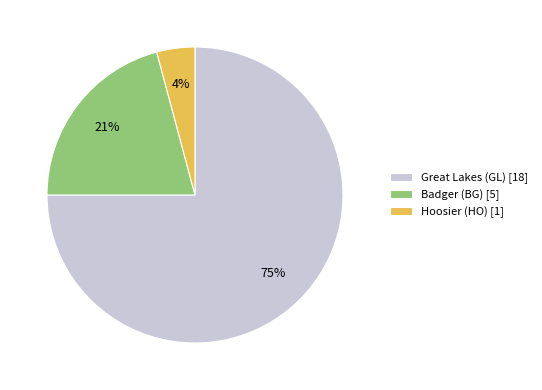

How many segments does this pie chart have?

3